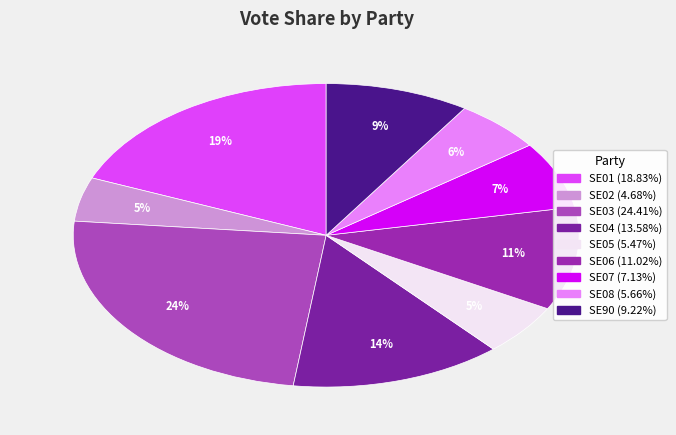

Count the number of slices in the pie.

9